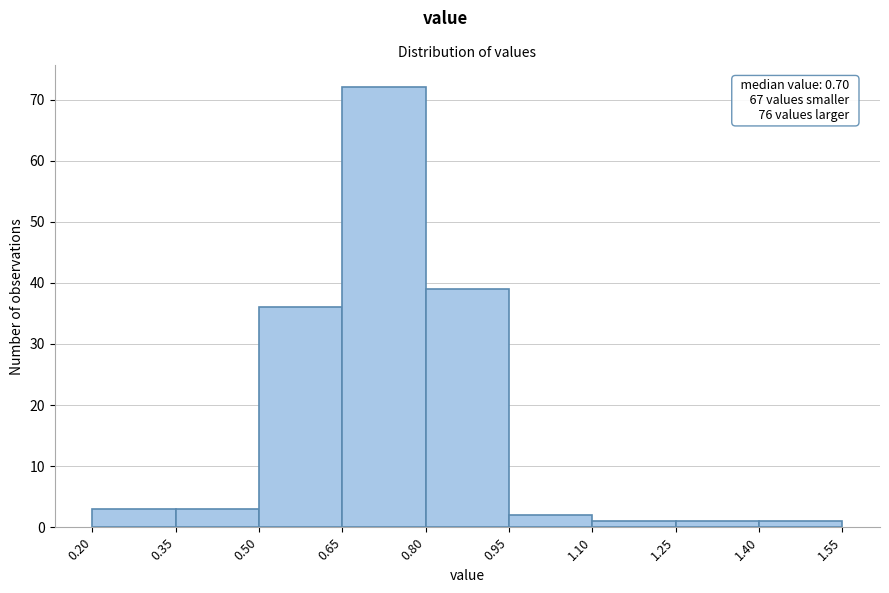

Over which range of the x-axis is the bar tallest?

0.65 to 0.80